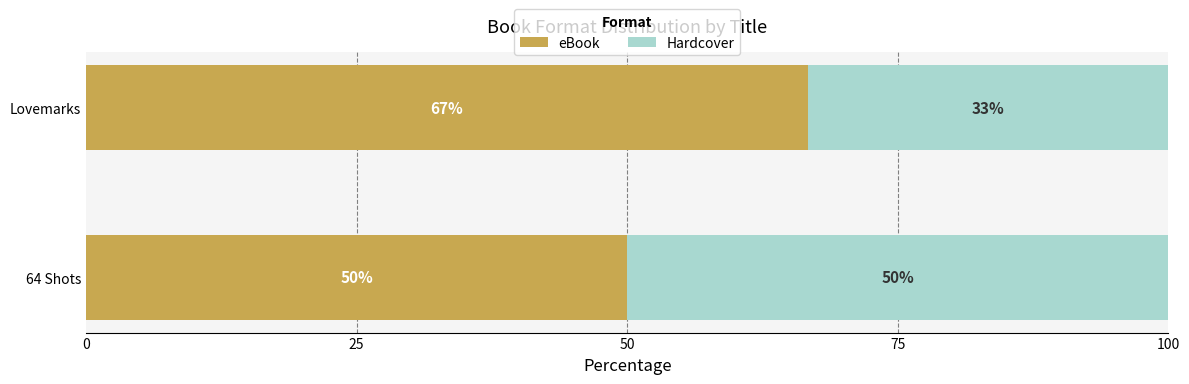

What is the total value across all series at Lovemarks?

100.0